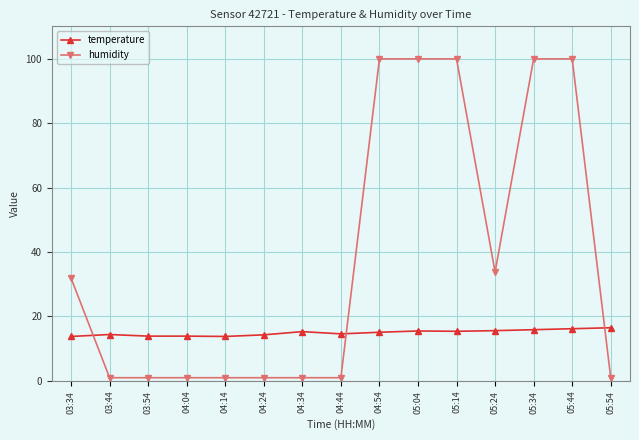

At which label does temperature first exceed 15?

04:34